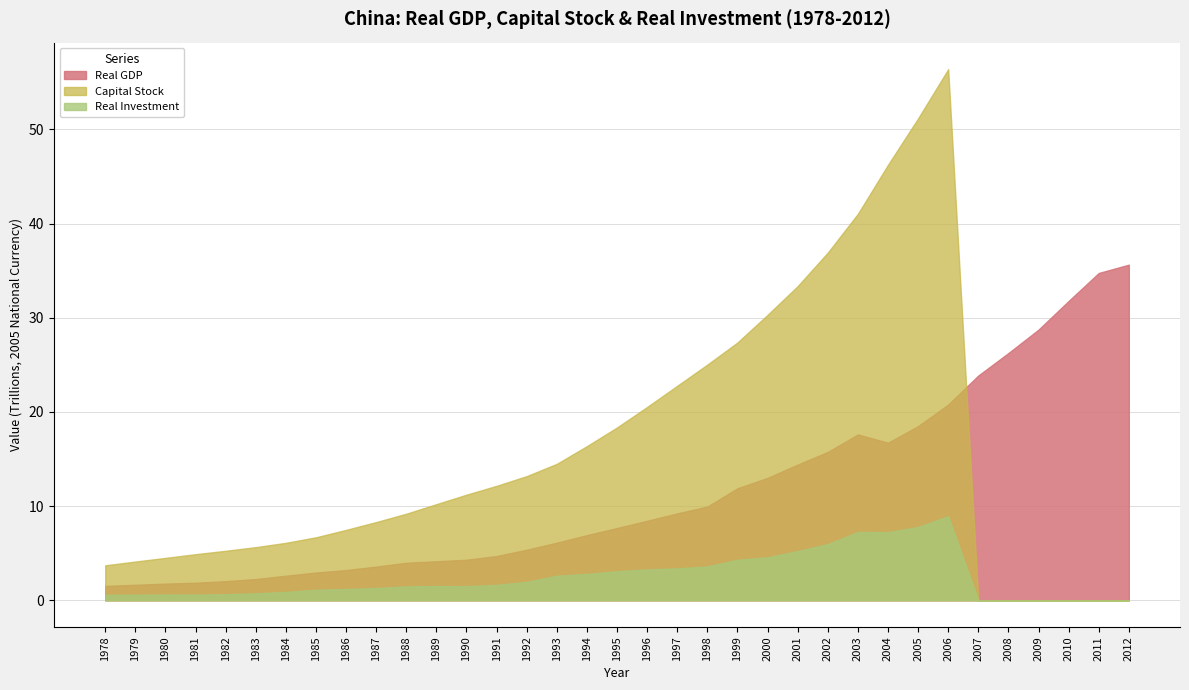

Is it true that Real GDP equals 12996972766965.3 at 2000?

True